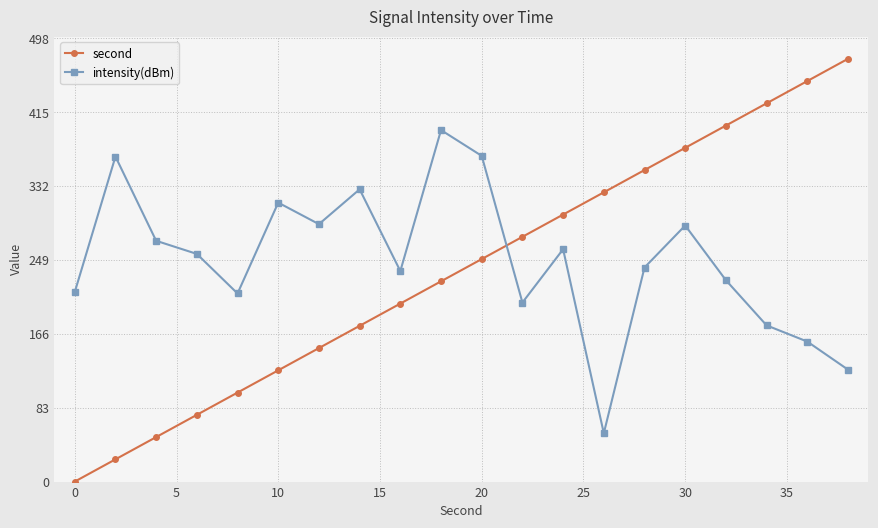

What is the highest value of the second series?

475.0